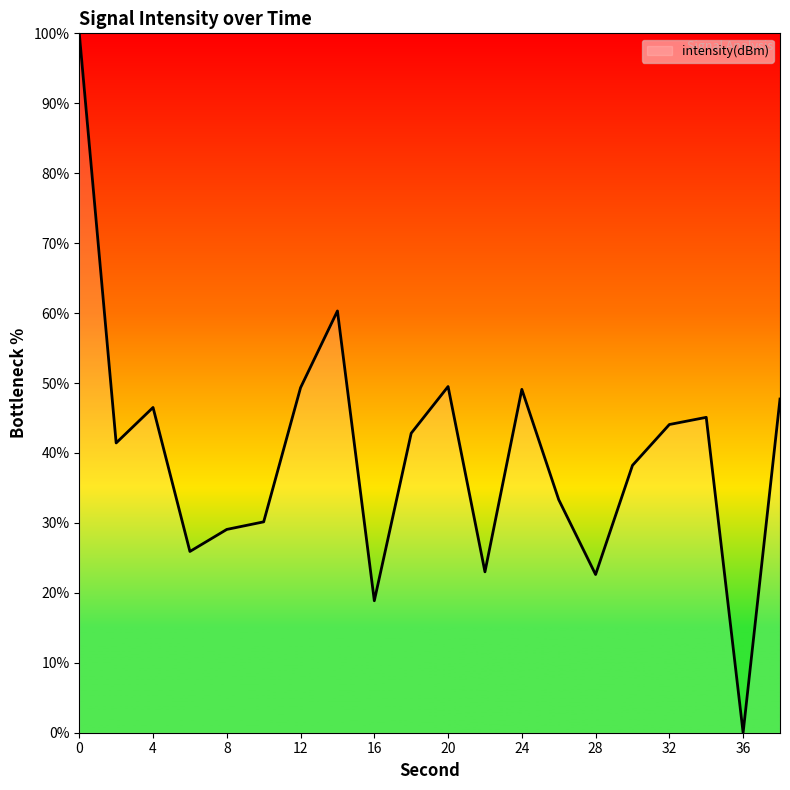

What is the difference between the maximum and minimum values?

100.0